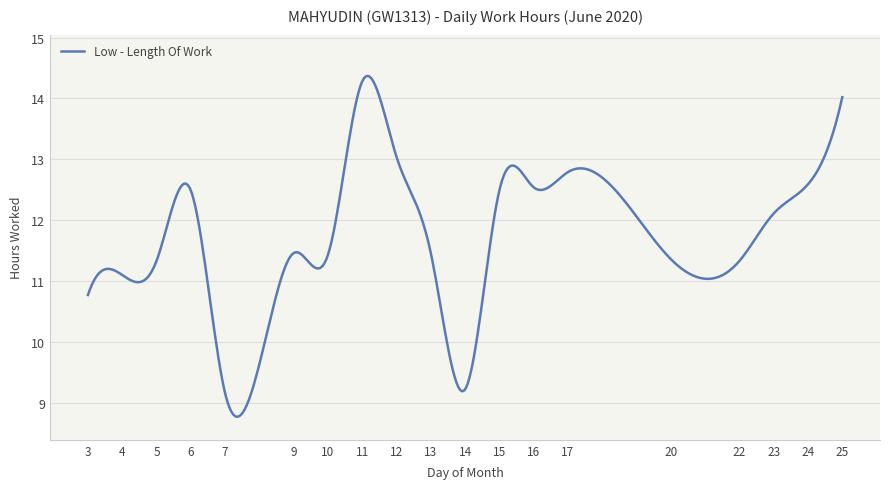

What is the difference between the maximum and minimum values?

5.6